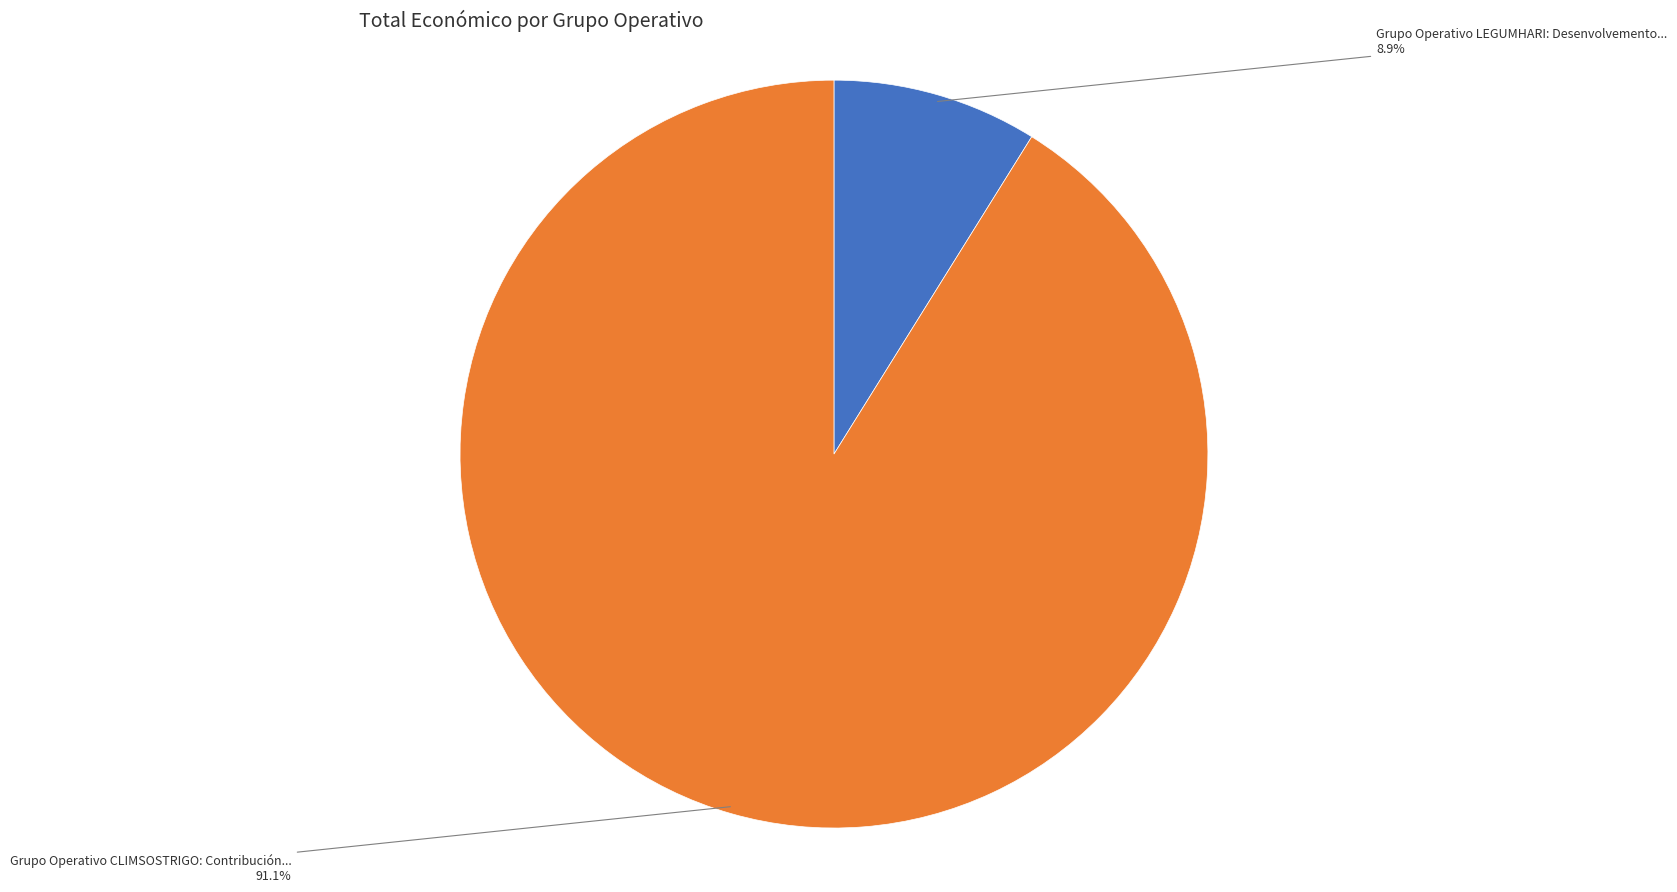

Which category has the biggest portion of the pie?

Grupo Operativo CLIMSOSTRIGO